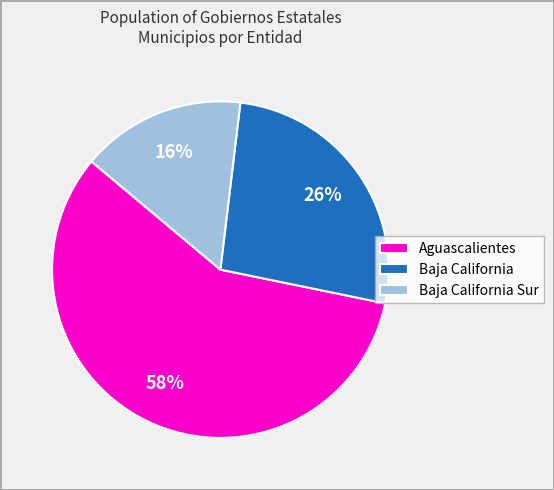

Which category has the smallest portion of the pie?

Baja California Sur